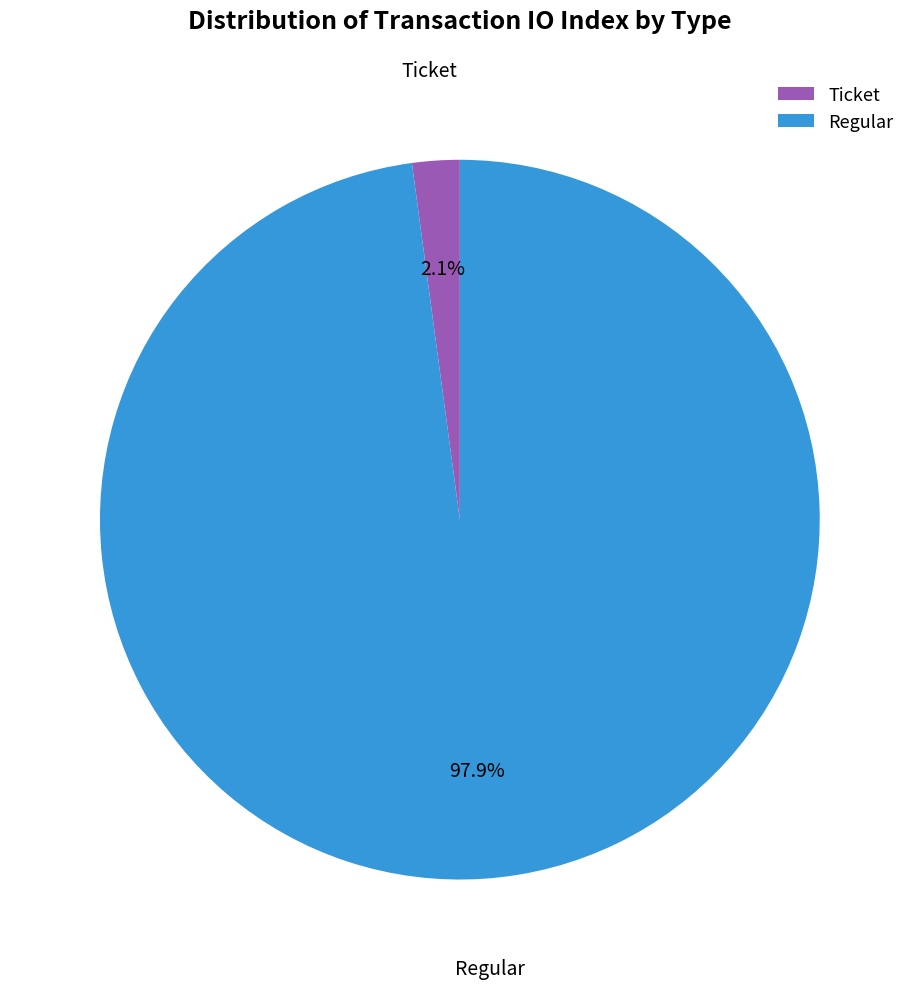

Rank the categories by value from highest to lowest.

Regular, Ticket